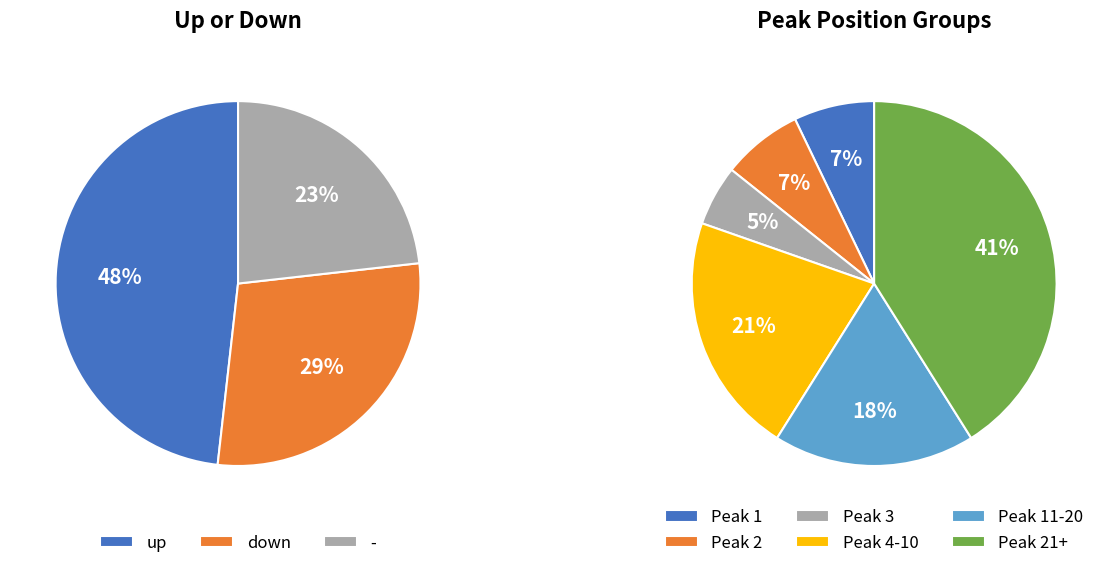

To the nearest percent, what portion does down represent?

29%